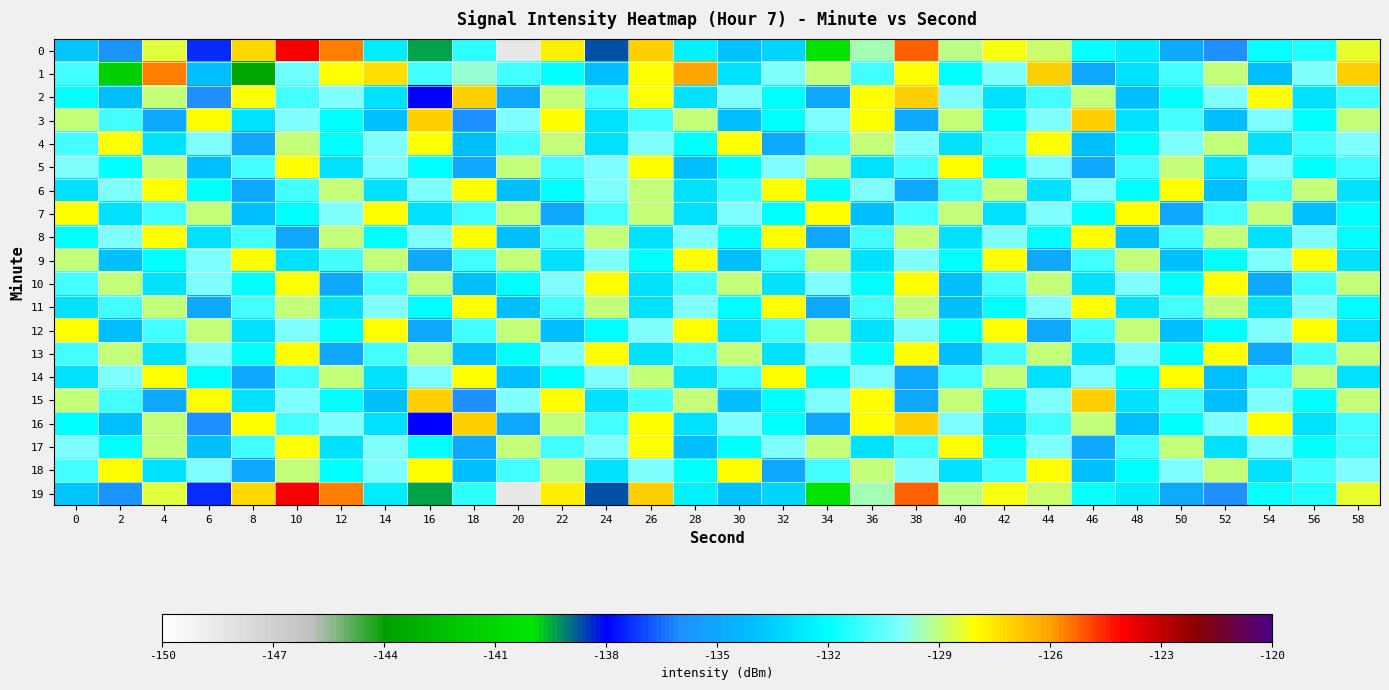

At which category is the sum across all series the highest?

10